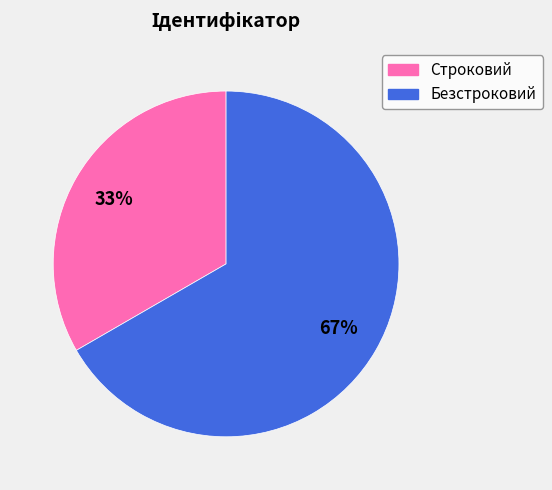

To the nearest percent, what percentage of the pie is Безстроковий?

67%